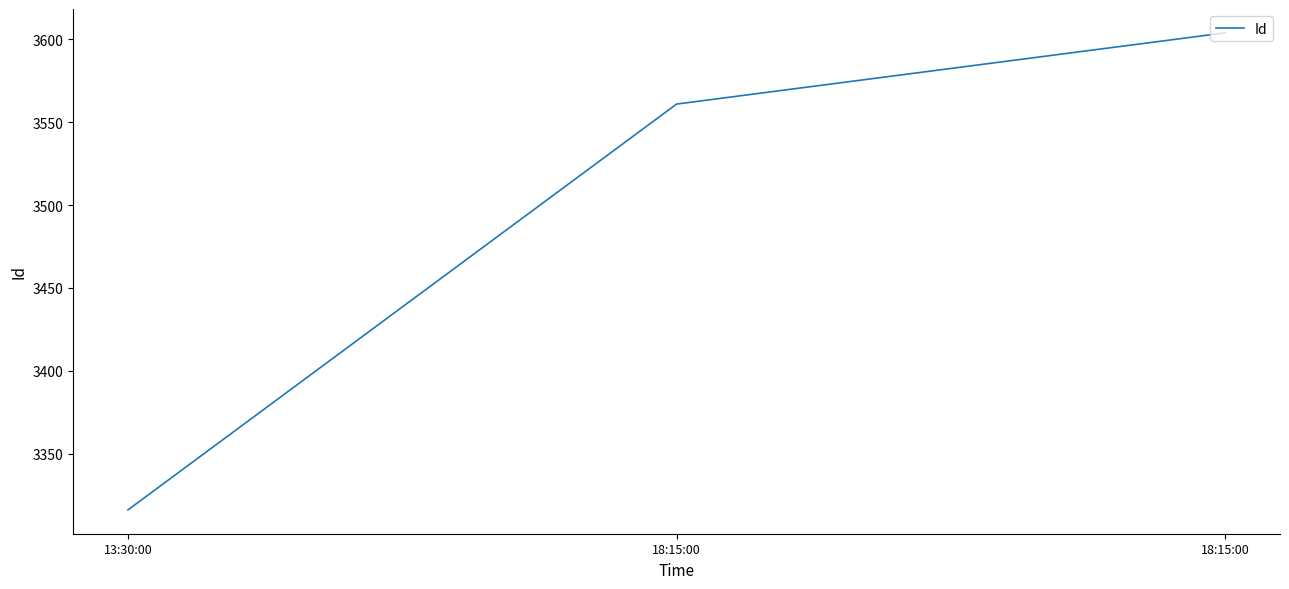

How many categories are shown in the chart?

3